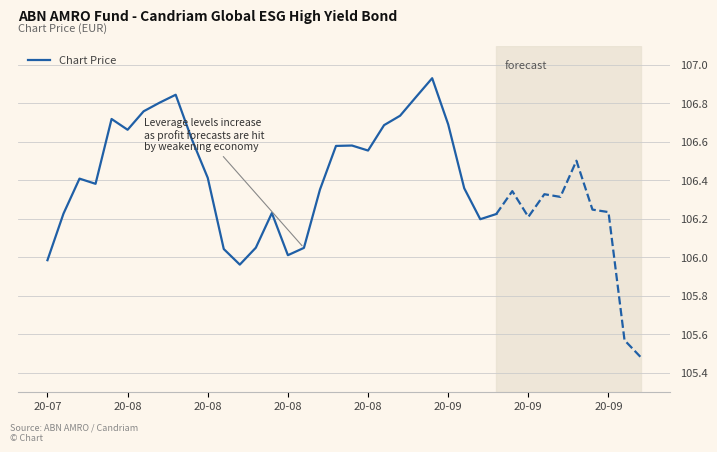

What value does the data have at 28?

106.2